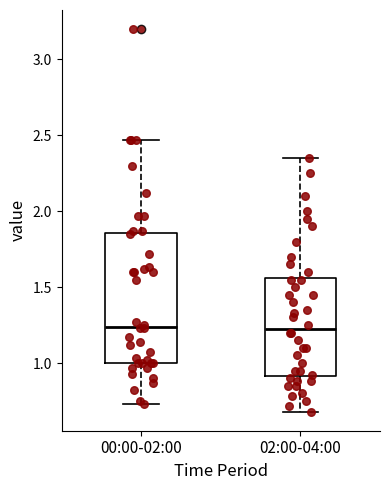

Reading left to right, read every box against the y-axis: the position of its median line, the range the box covers, and the ends of its whiskers. The values are not printed on the chart, so give them approximately, as read against the axis.

00:00-02:00: median 1.25, box 1.00 to 1.85, whiskers 0.75 to 2.45
02:00-04:00: median 1.25, box 0.90 to 1.55, whiskers 0.70 to 2.35